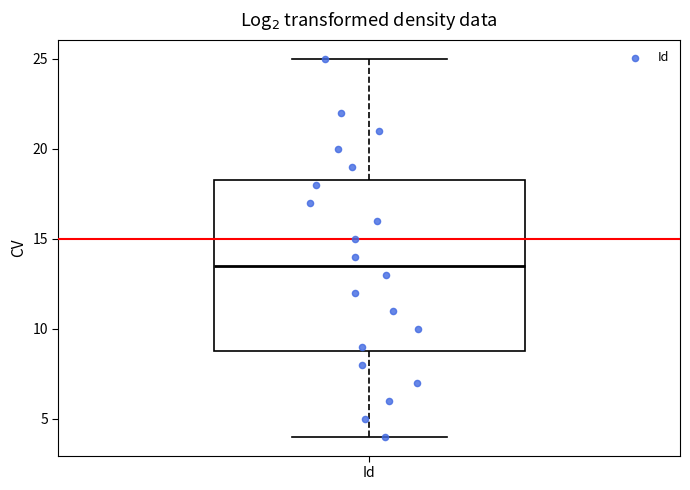

Where is the upper edge of the box for Id on the y-axis? The values are not printed on the chart, so give them approximately, as read against the axis.

18.5